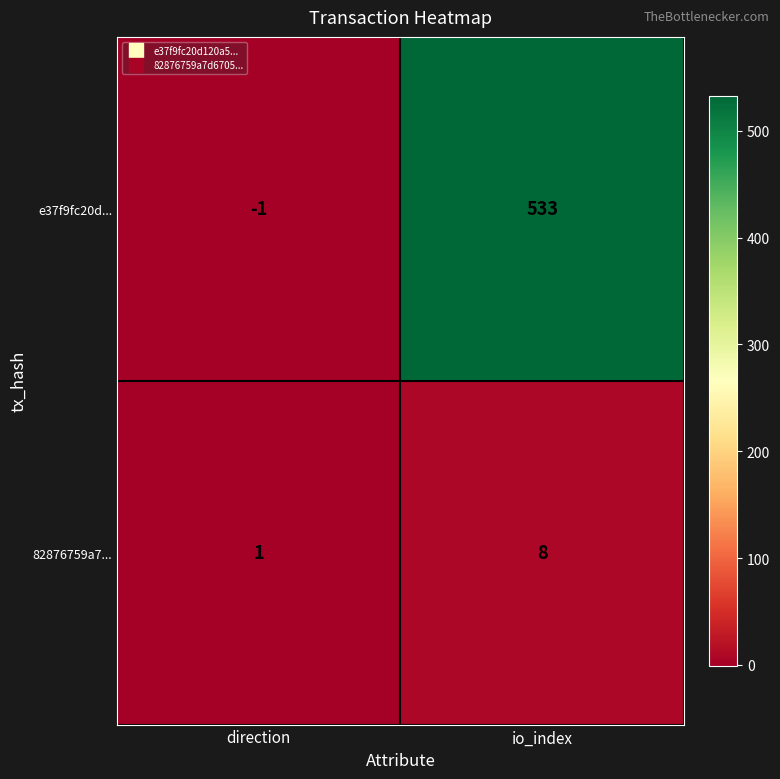

Which series has the largest total across all categories?

e37f9fc20d...